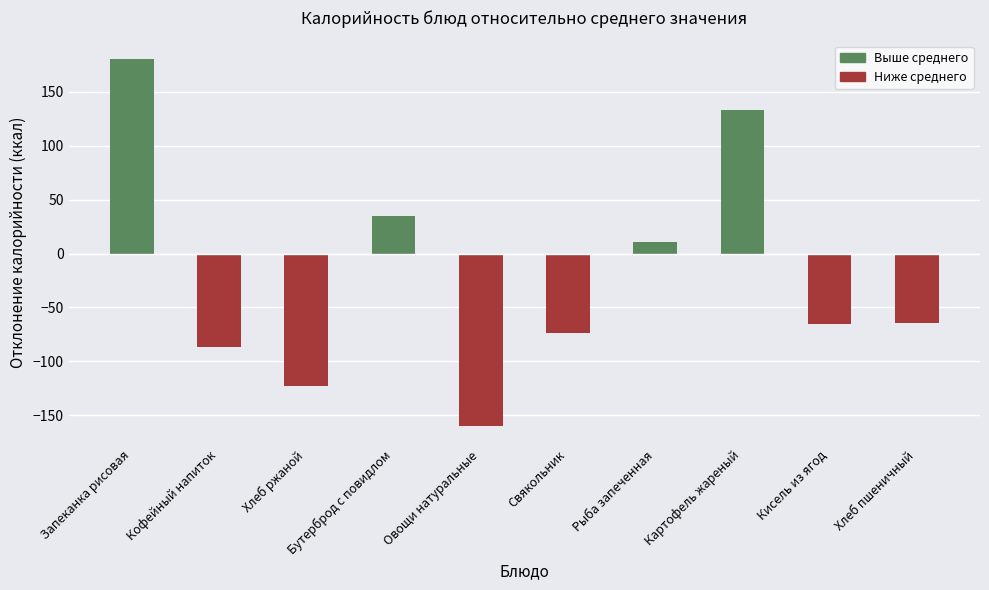

The chart shows a value of -74.7 at Овощи натуральные. True or false?

False